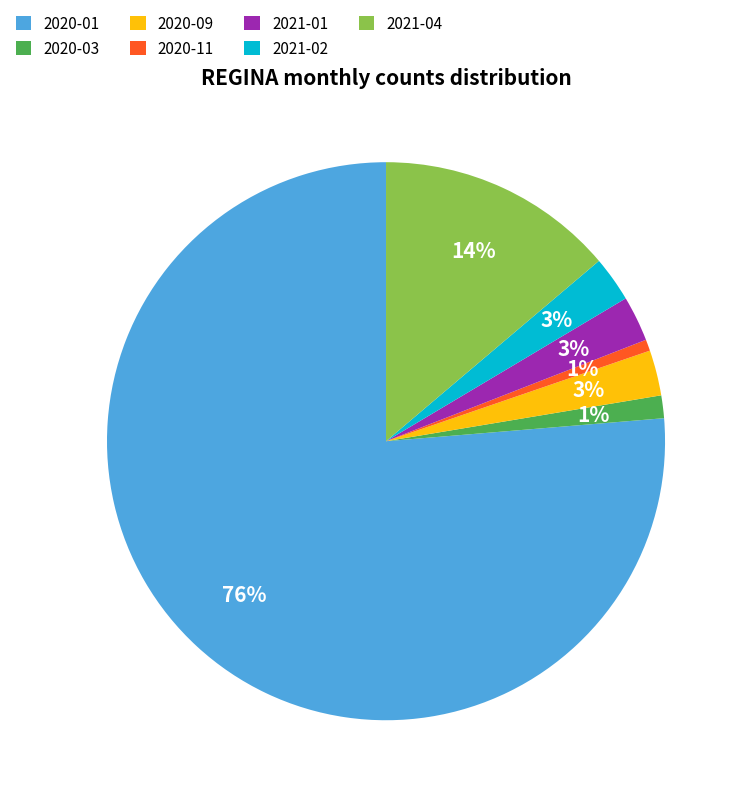

To the nearest percent, what portion does 2020-09 represent?

3%